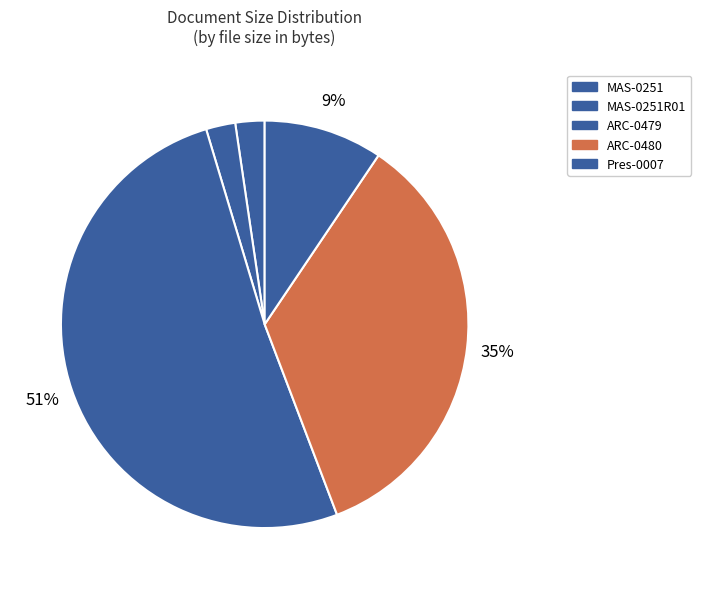

How many segments does this pie chart have?

5